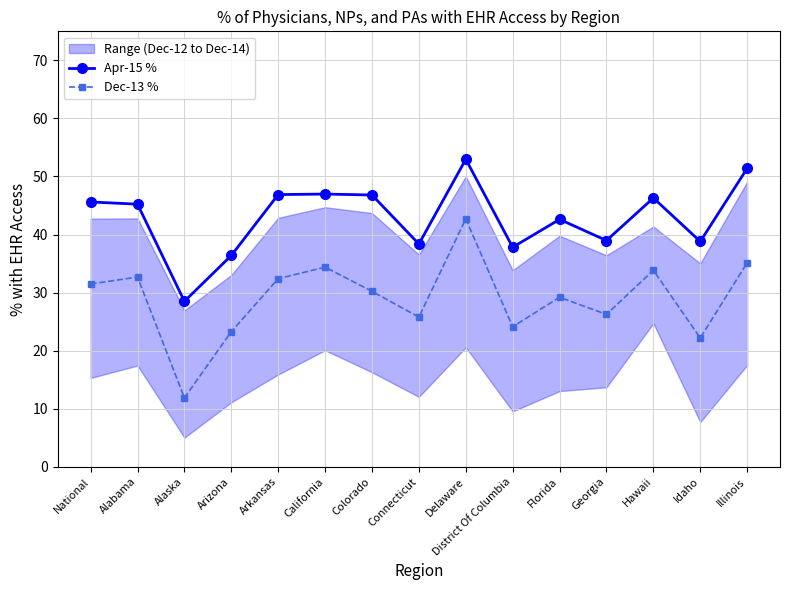

Reading right to left, list all the values displayed in this chart.

Apr-15 %: 51.4	38.8	46.3	39.0	42.6	37.8	53.0	38.4	46.8	47.0	46.9	36.4	28.5	45.2	45.6
Dec-13 %: 35.1	22.2	33.9	26.2	29.2	24.1	42.7	25.8	30.2	34.4	32.4	23.3	11.9	32.7	31.5